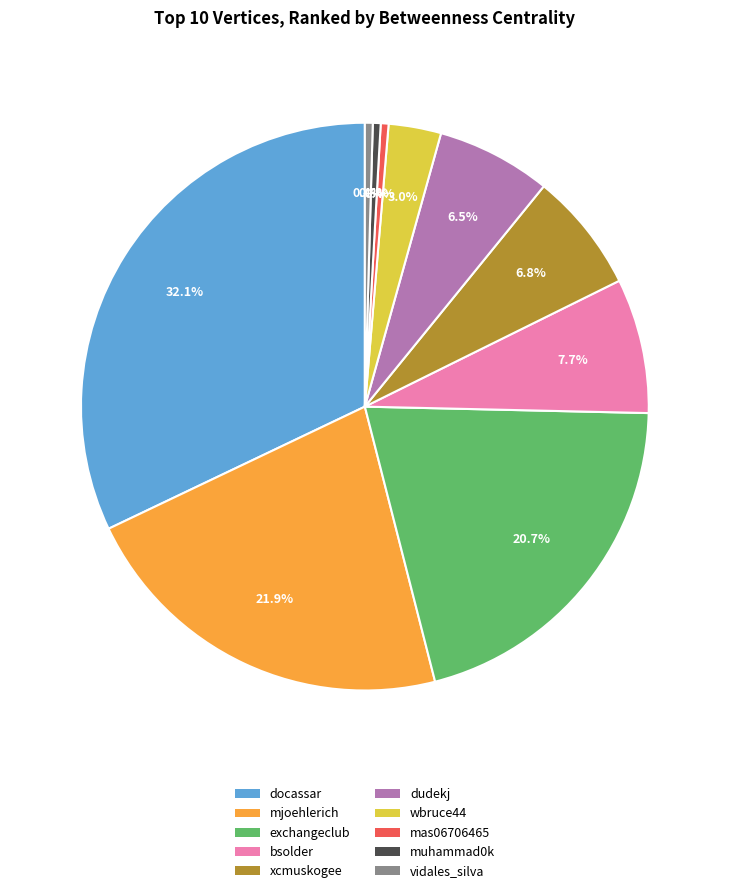

What percentage is the docassar slice, to the nearest percent?

32%